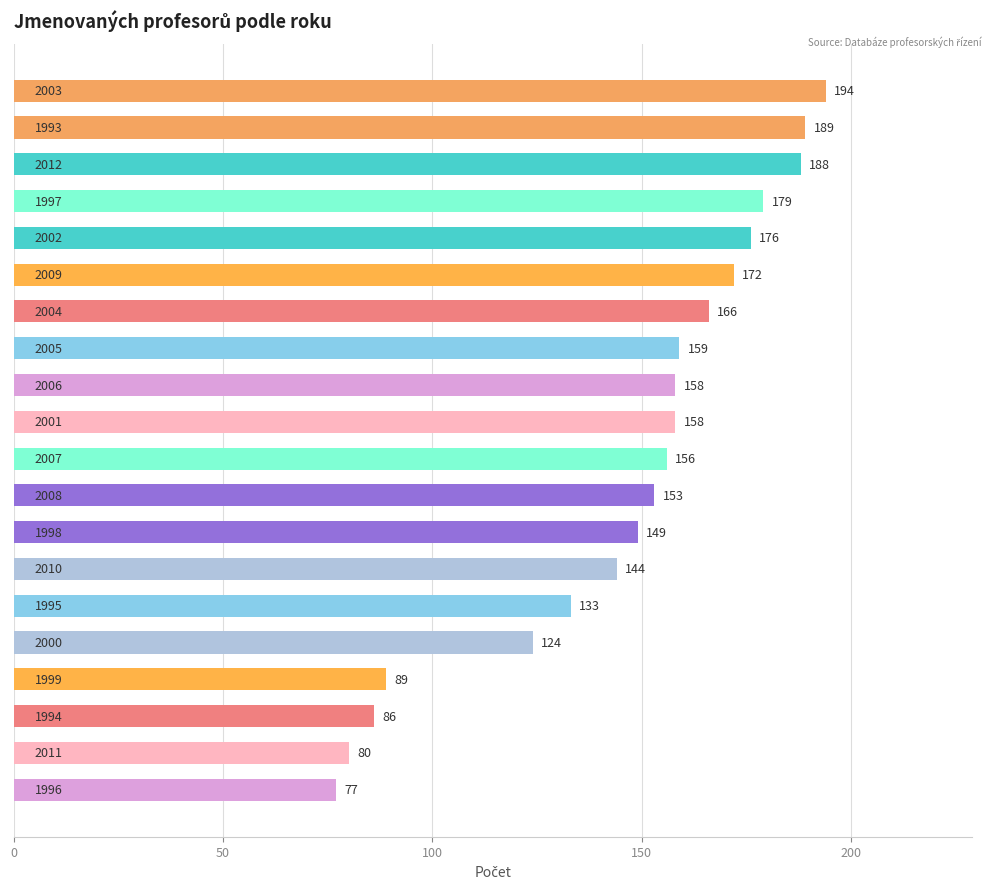

What is the value of the 7th bar from the top?

166